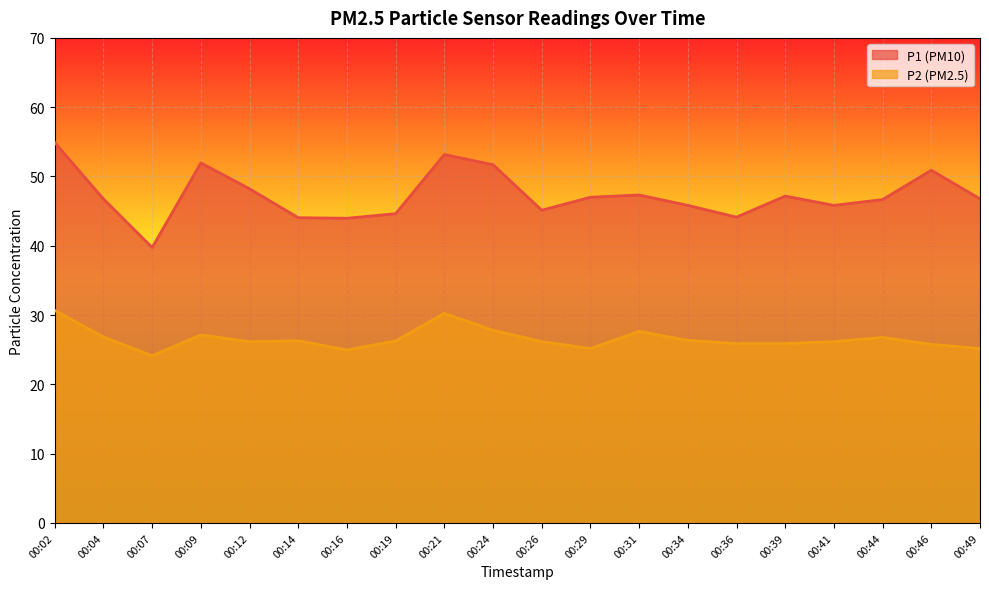

Does the chart display data point markers on the line(s)?

No